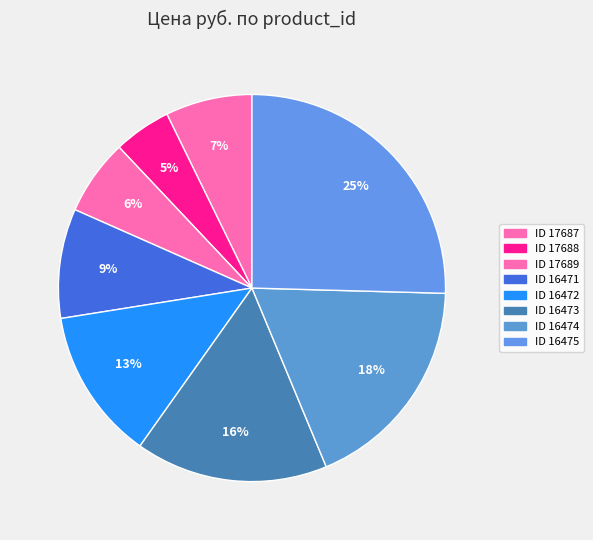

How many slices are in this pie chart?

8